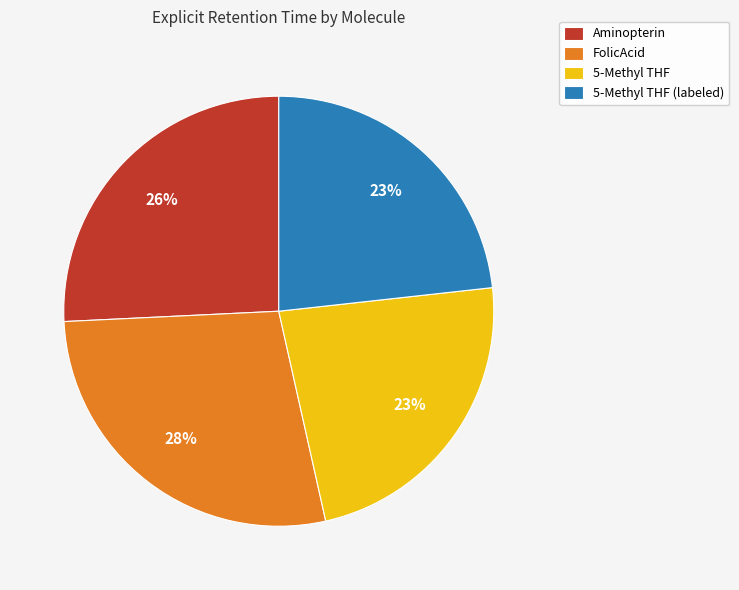

What percentage is the 5-Methyl THF (labeled) slice, to the nearest percent?

23%